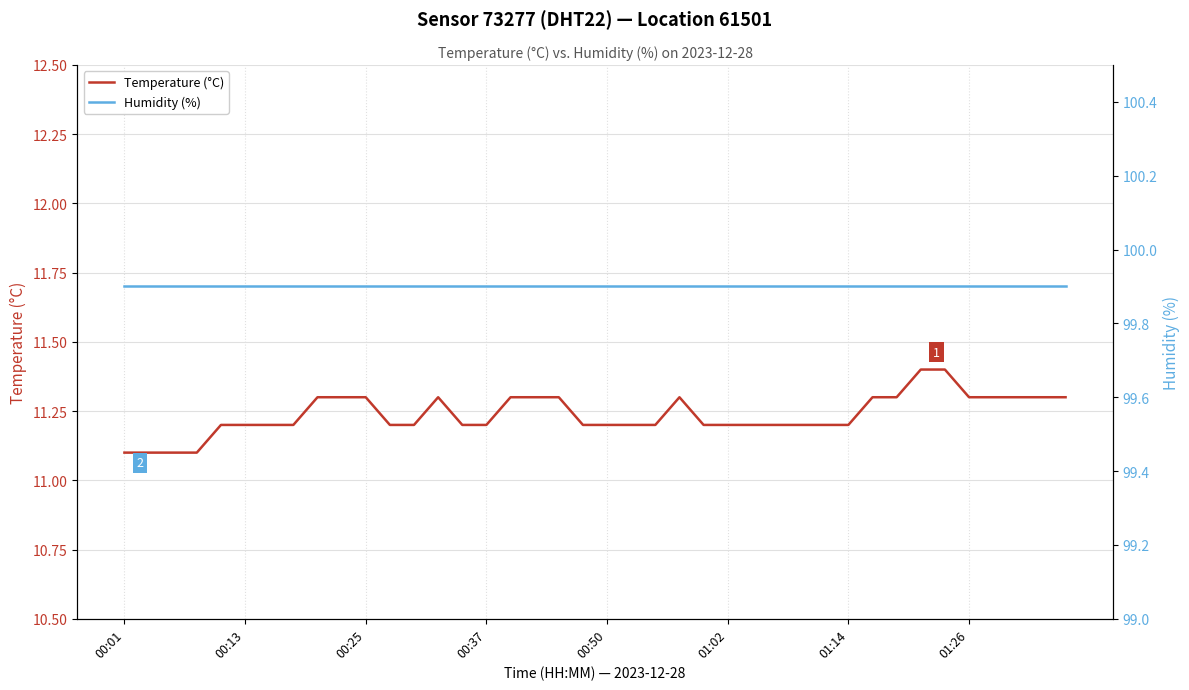

Where is Humidity (%) nearest to the value 99?

00:01